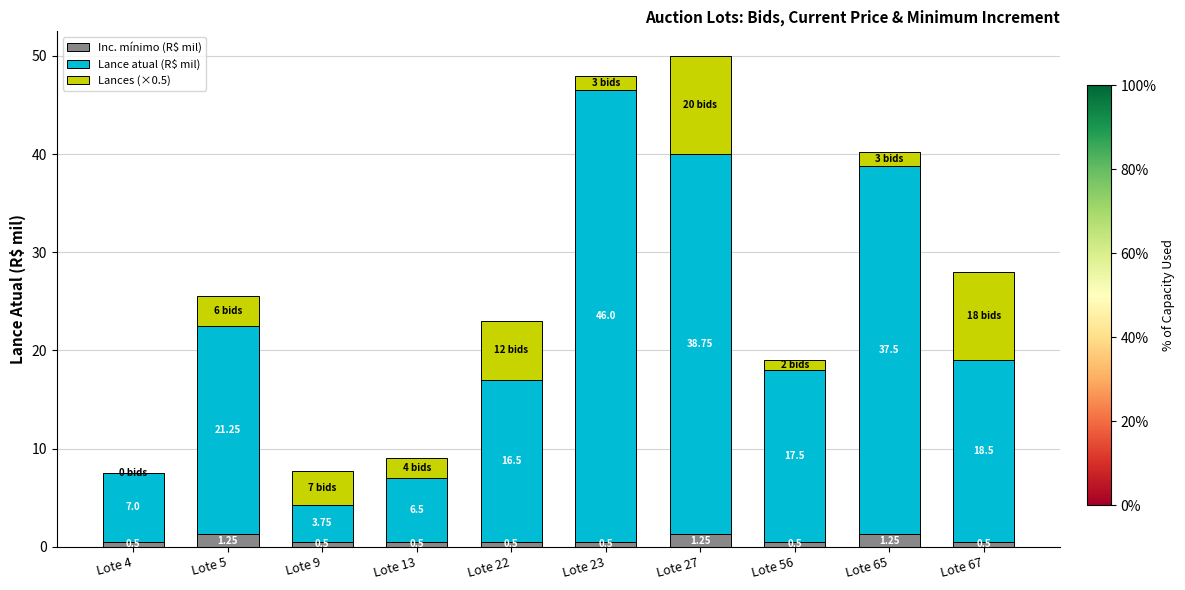

The value of Lance atual (R$ mil) at Lote 4 is 10.1. True or false?

False